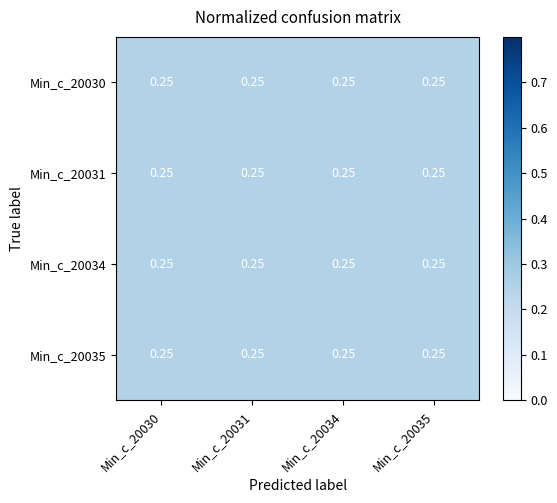

Rank the series at Min_c_20034 from lowest to highest value.

Min_c_20031, Min_c_20030, Min_c_20034, Min_c_20035